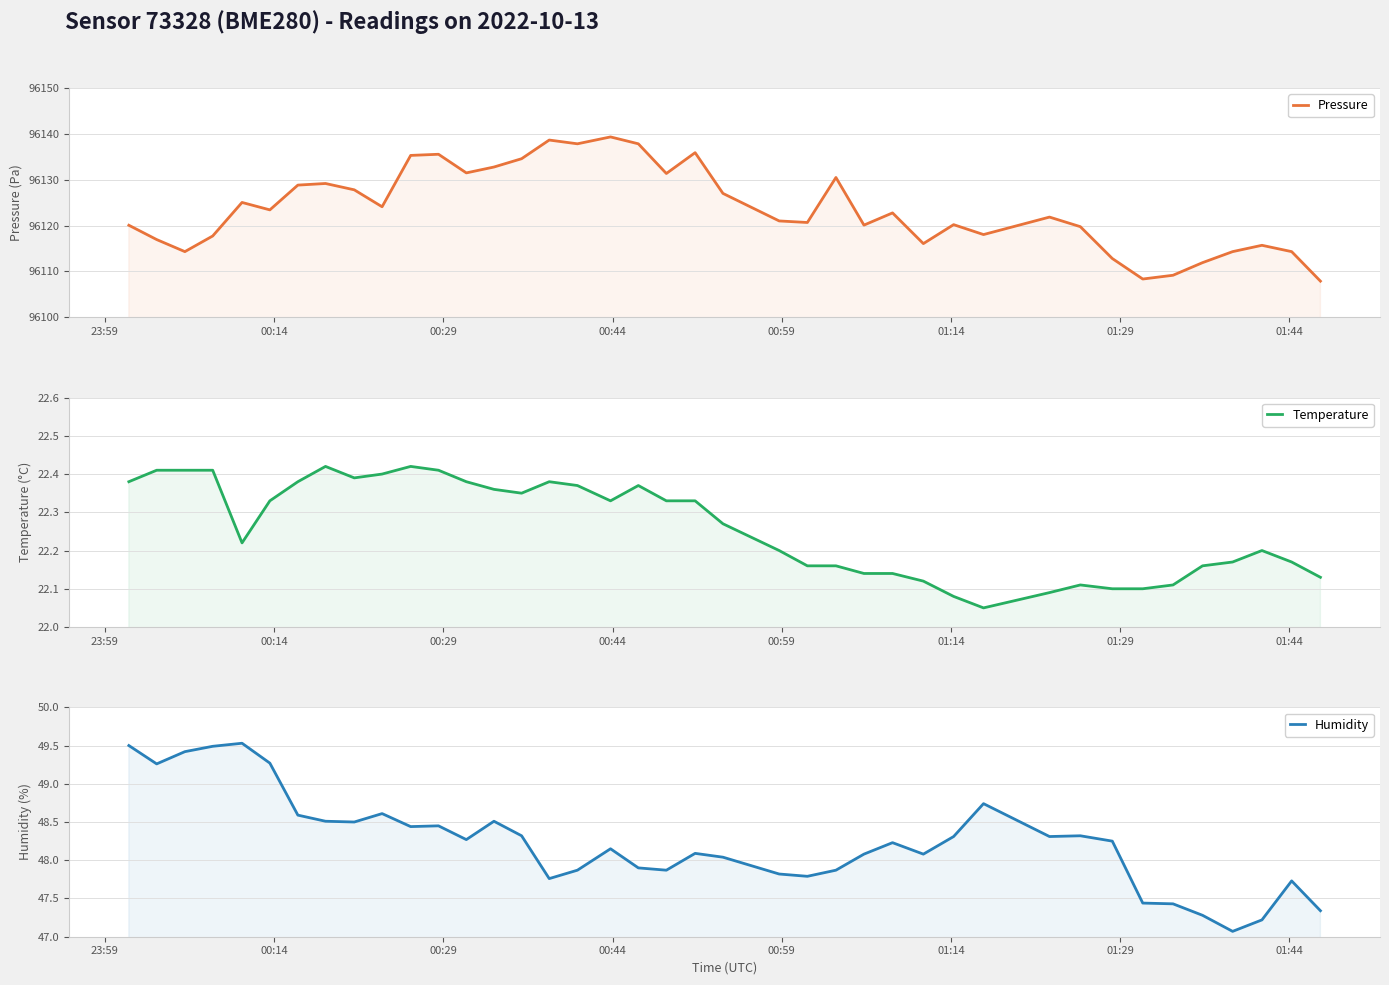

At how many categories does at least one series exceed 21302?

40